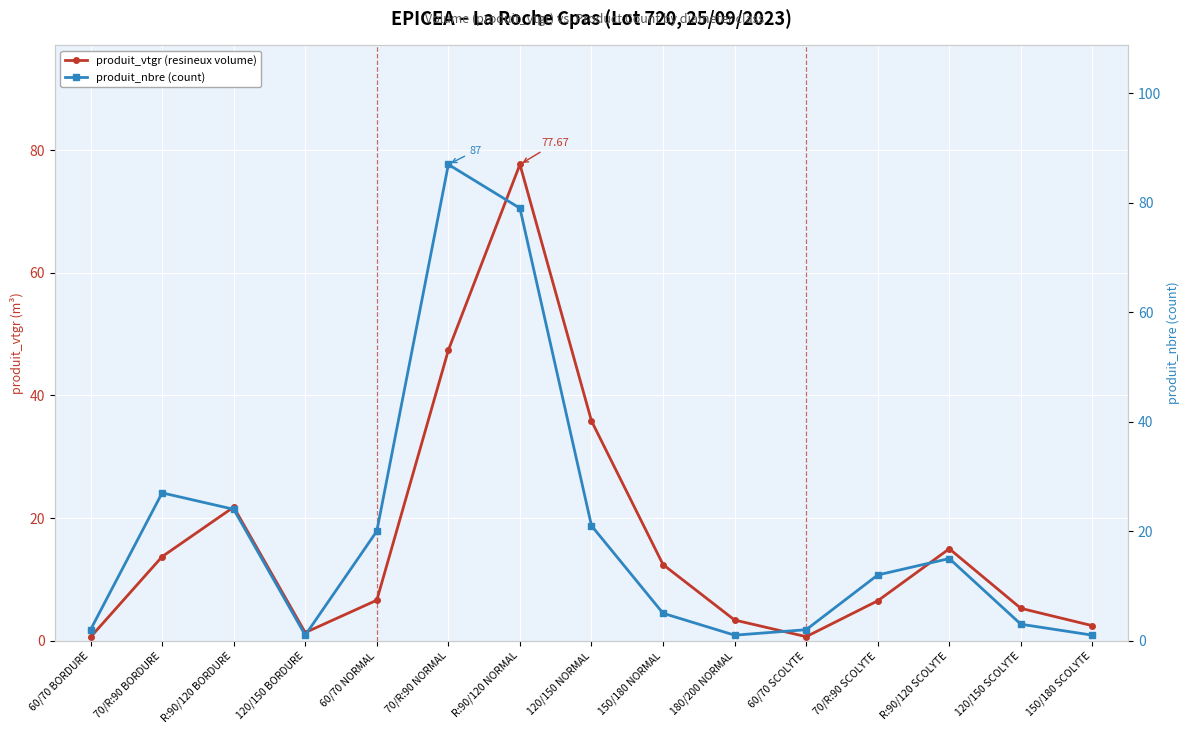

Rank the series by their maximum value, from highest to lowest.

produit_nbre (count), produit_vtgr (resineux volume)